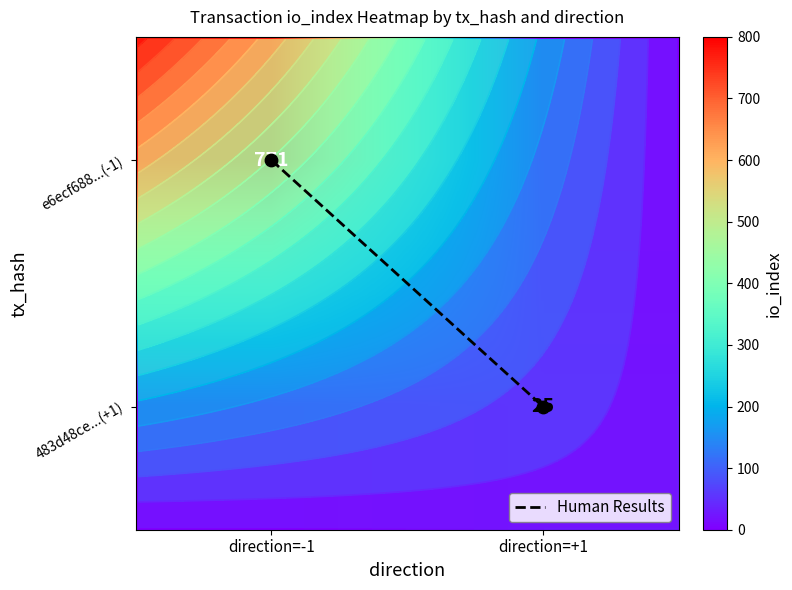

At which category is the sum across all series the highest?

direction=-1